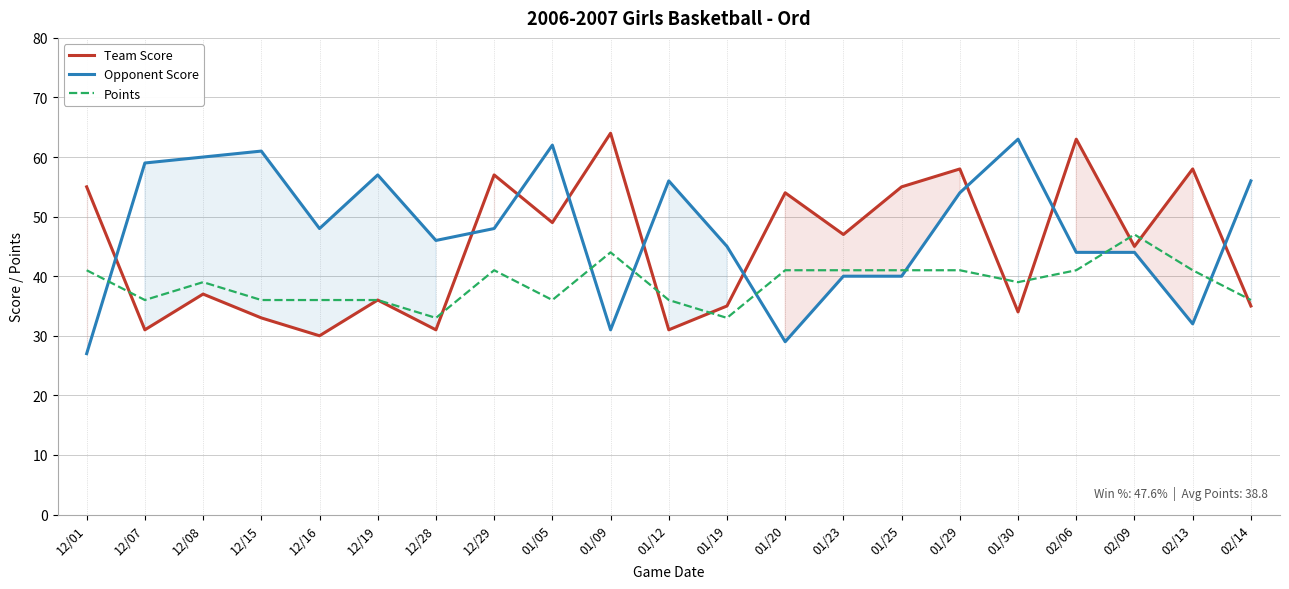

The value of Team Score at 12/01 is 55. True or false?

True